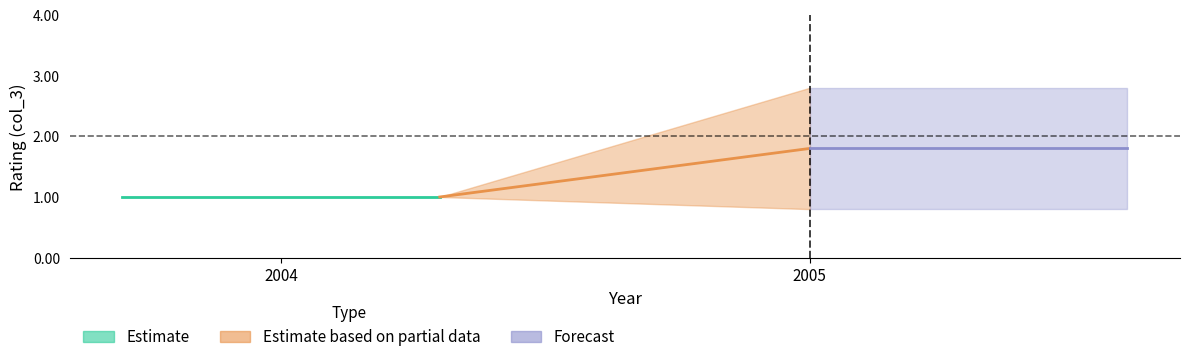

What is the minimum value shown in the chart?

1